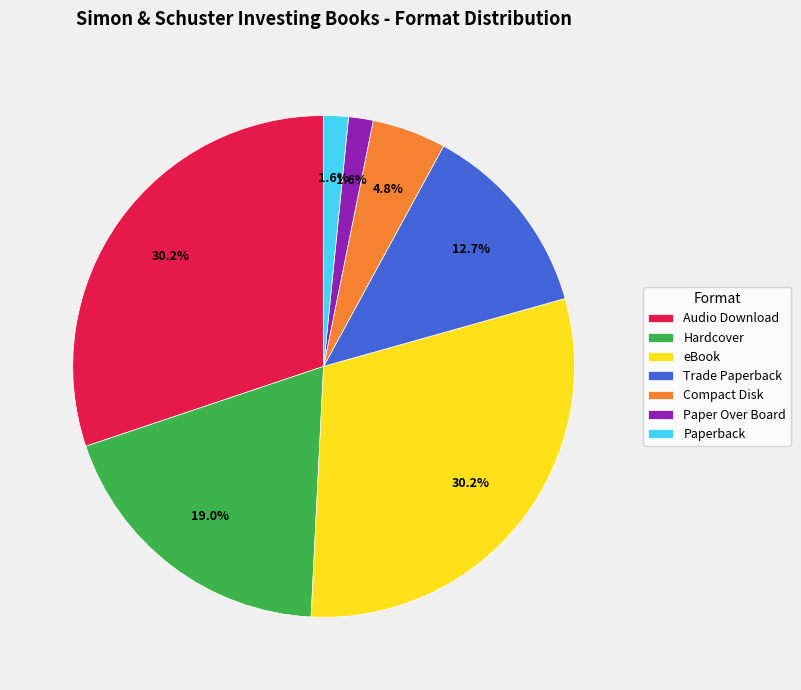

Count the number of slices in the pie.

7